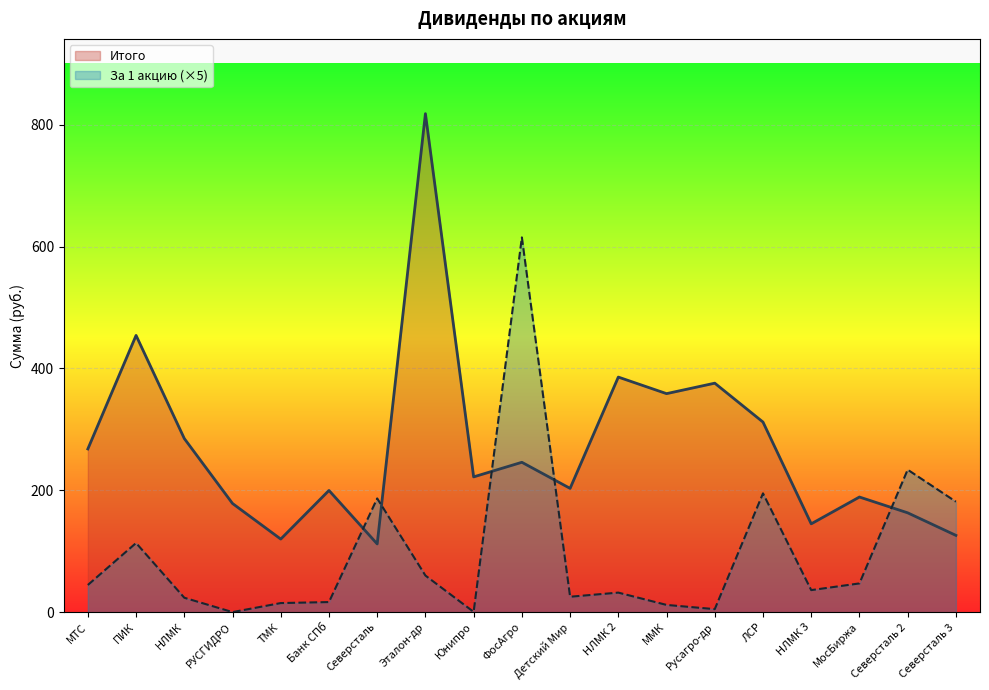

Which series has the largest range (max minus min)?

Итого